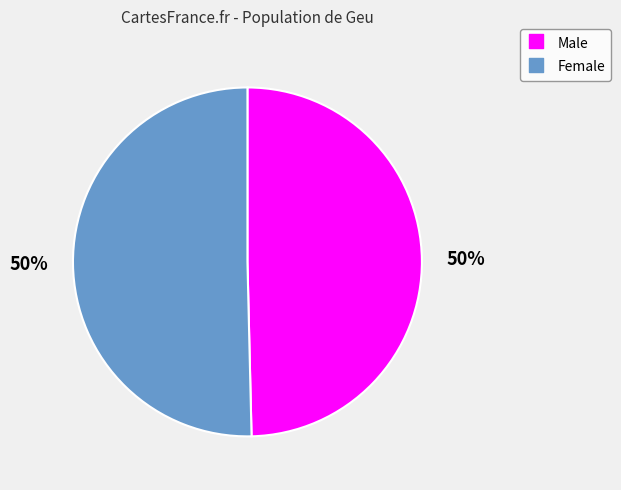

To the nearest percent, what portion does Male represent?

50%